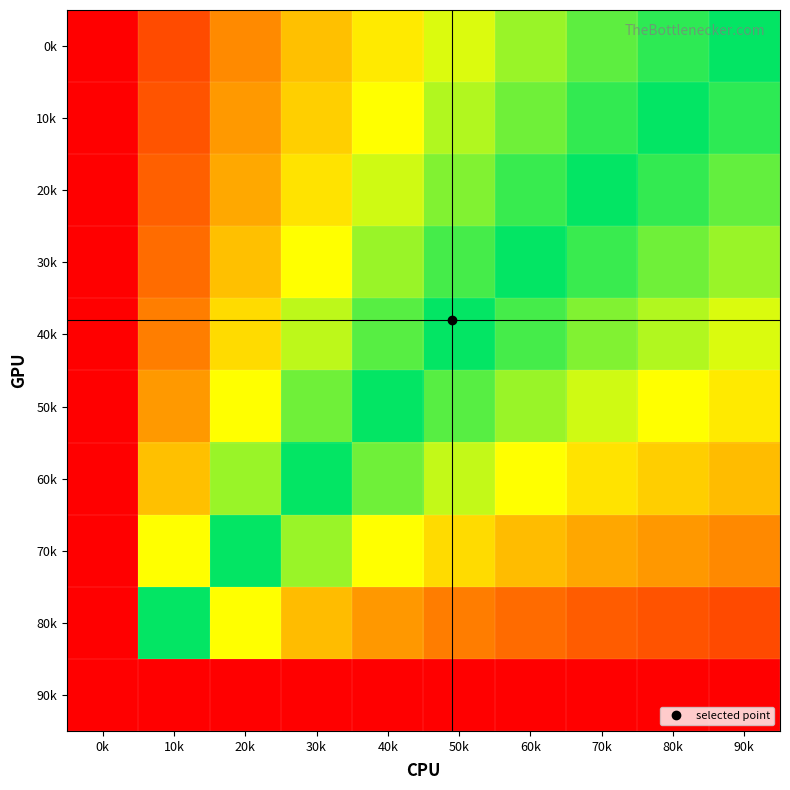

Reading left to right, what are all the values shown in this chart?

0k: 0k=0.0	10k=0.1	20k=0.2	30k=0.2	40k=0.3	50k=0.4	60k=0.4	70k=0.4	80k=0.5	90k=0.5
10k: 0k=0.0	10k=0.1	20k=0.2	30k=0.3	40k=0.3	50k=0.4	60k=0.4	70k=0.5	80k=0.5	90k=0.5
20k: 0k=0.0	10k=0.1	20k=0.2	30k=0.3	40k=0.4	50k=0.4	60k=0.5	70k=0.5	80k=0.5	90k=0.6
30k: 0k=0.0	10k=0.1	20k=0.3	30k=0.3	40k=0.4	50k=0.5	60k=0.5	70k=0.5	80k=0.6	90k=0.6
40k: 0k=0.0	10k=0.2	20k=0.3	30k=0.4	40k=0.4	50k=0.5	60k=0.5	70k=0.6	80k=0.6	90k=0.6
50k: 0k=0.0	10k=0.2	20k=0.3	30k=0.4	40k=0.5	50k=0.6	60k=0.6	70k=0.6	80k=0.7	90k=0.7
60k: 0k=0.0	10k=0.3	20k=0.4	30k=0.5	40k=0.6	50k=0.6	60k=0.7	70k=0.7	80k=0.7	90k=0.8
70k: 0k=0.0	10k=0.3	20k=0.5	30k=0.6	40k=0.7	50k=0.7	60k=0.8	70k=0.8	80k=0.8	90k=0.8
80k: 0k=0.0	10k=0.5	20k=0.7	30k=0.8	40k=0.8	50k=0.8	60k=0.9	70k=0.9	80k=0.9	90k=0.9
90k: 0k=1.0	10k=1.0	20k=1.0	30k=1.0	40k=1.0	50k=1.0	60k=1.0	70k=1.0	80k=1.0	90k=1.0